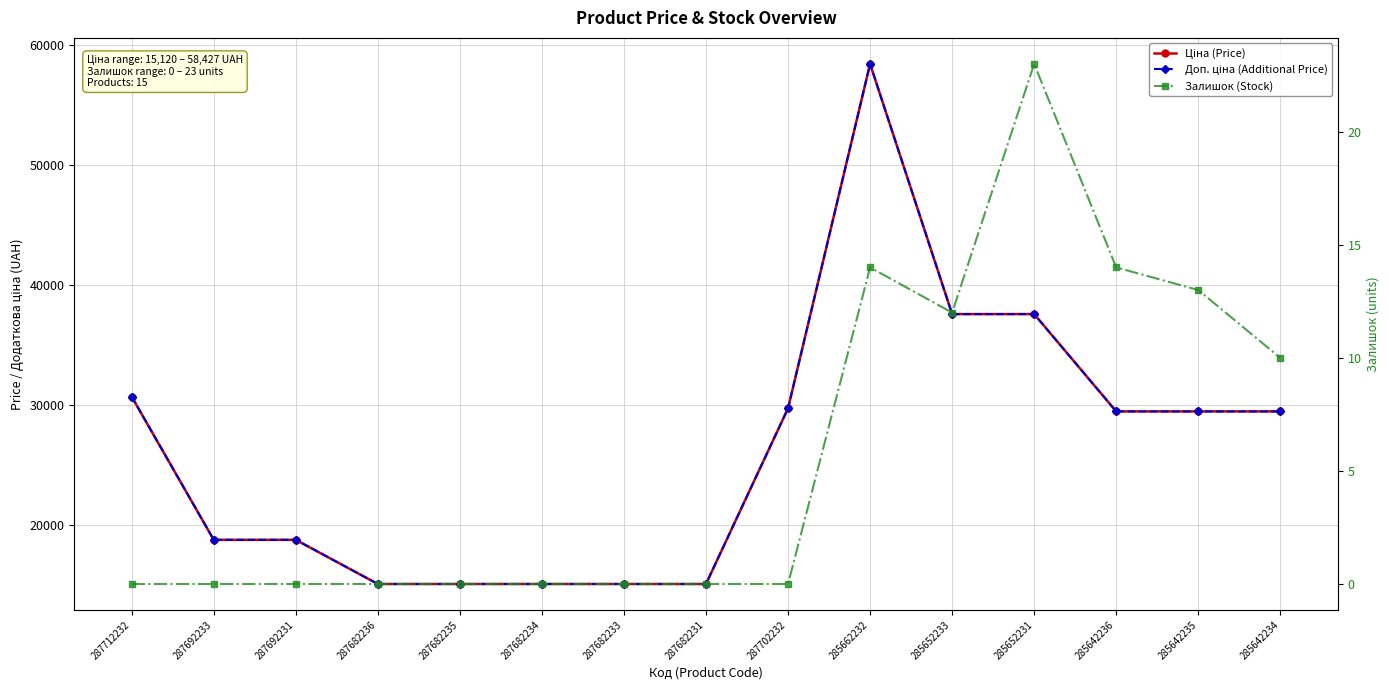

What is the difference between the maximum and minimum values in the Доп. ціна (Additional Price) series?

43306.5